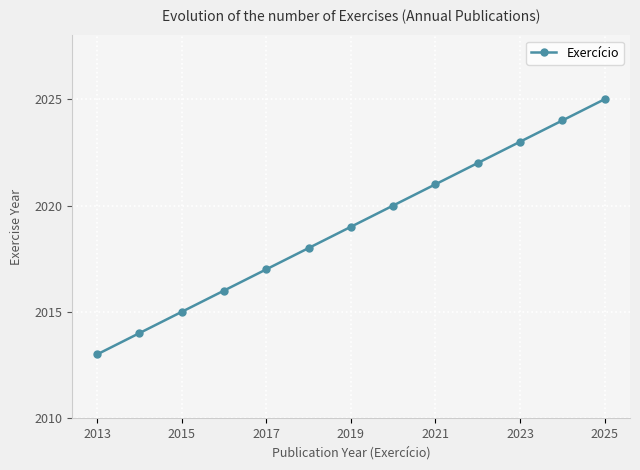

Reading left to right, list all the values displayed in this chart.

2013	2014	2015	2016	2017	2018	2019	2020	2021	2022	2023	2024	2025